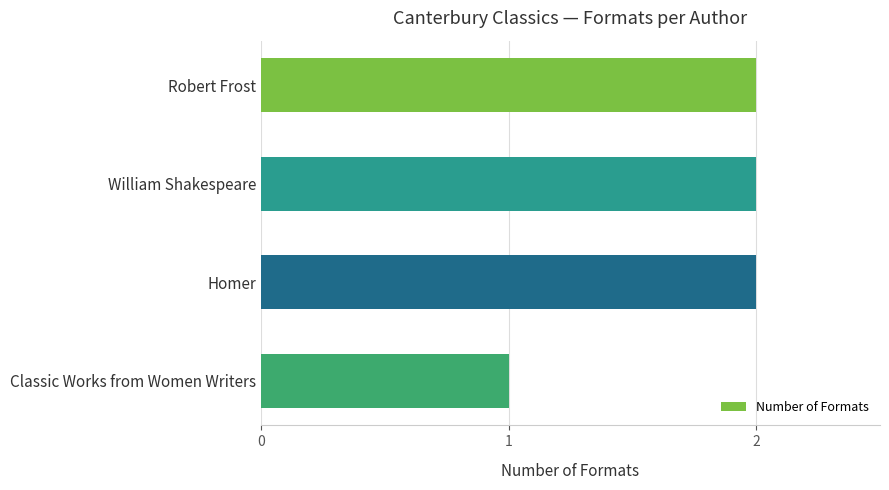

What is the value of the 4th bar from the top?

1